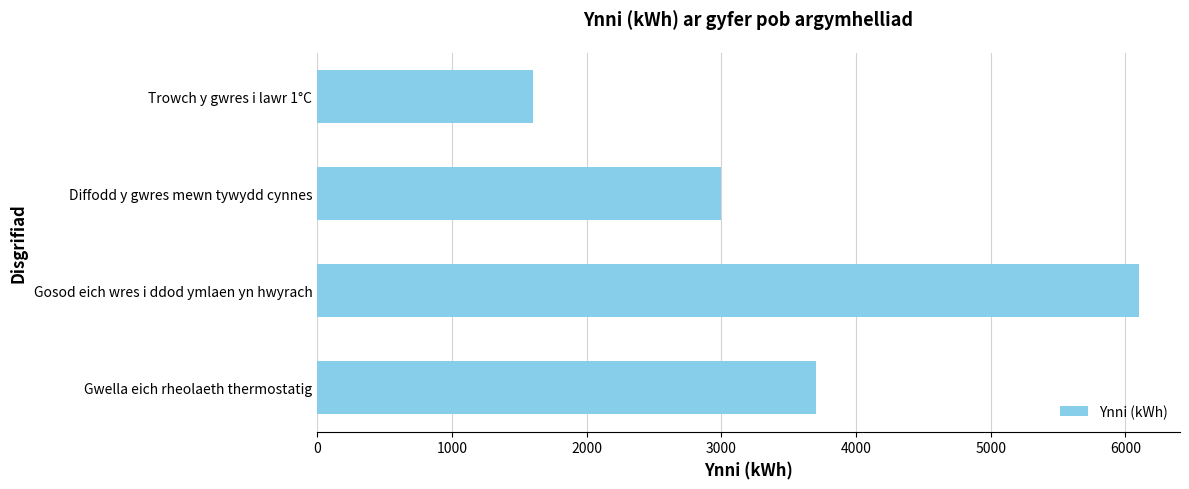

What is the approximate value at Diffodd y gwres mewn tywydd cynnes?

3000